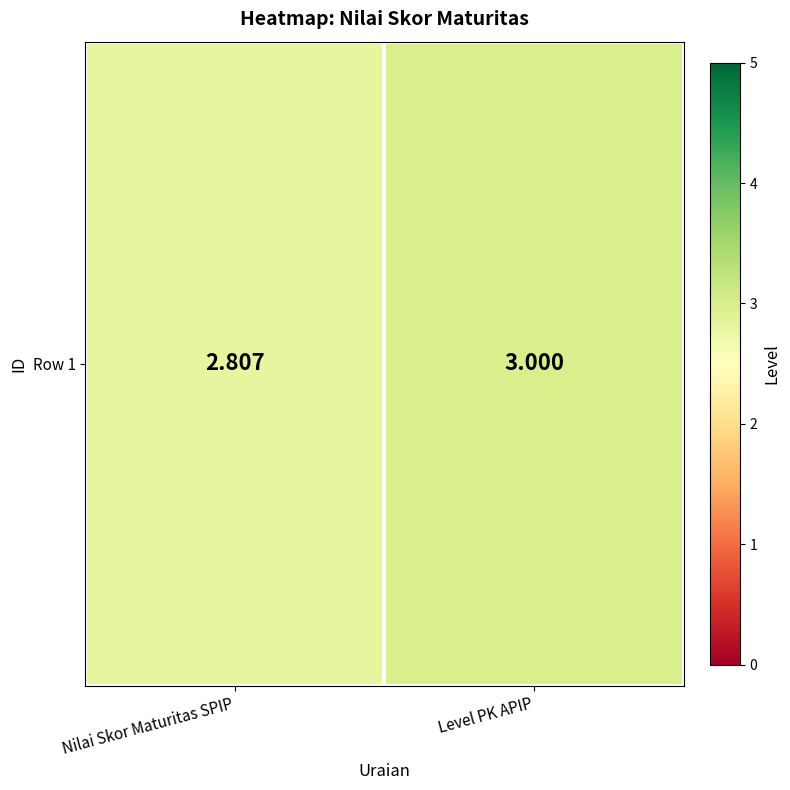

Is it true that the value at Level PK APIP is 3.0?

True